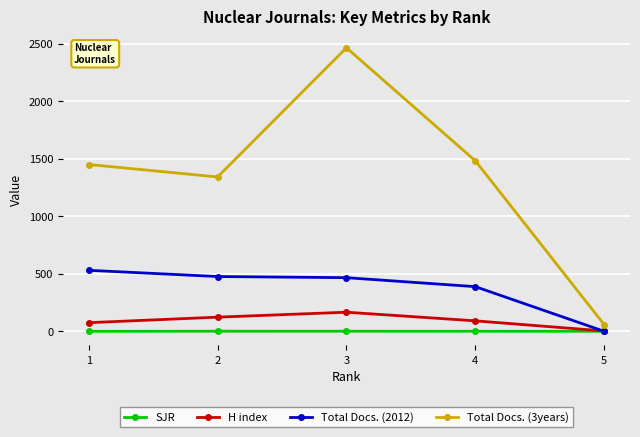

What is the value of the Total Docs. (2012) point at the 4th from the left?

388.0